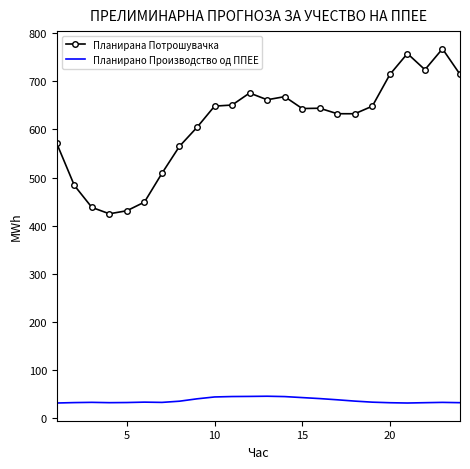

What is the highest value of the Планирана Потрошувачка series?

767.5